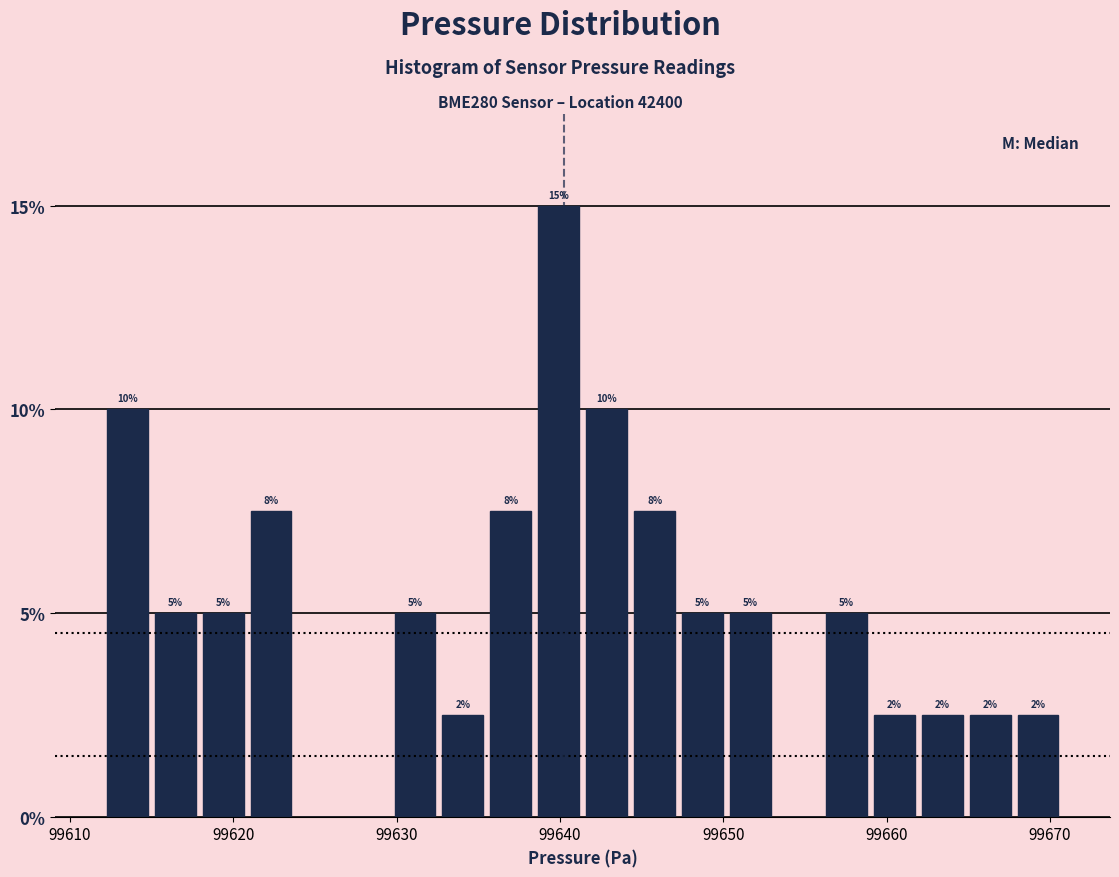

Read against the x-axis, roughly where is the centre of the tallest bar?

99640